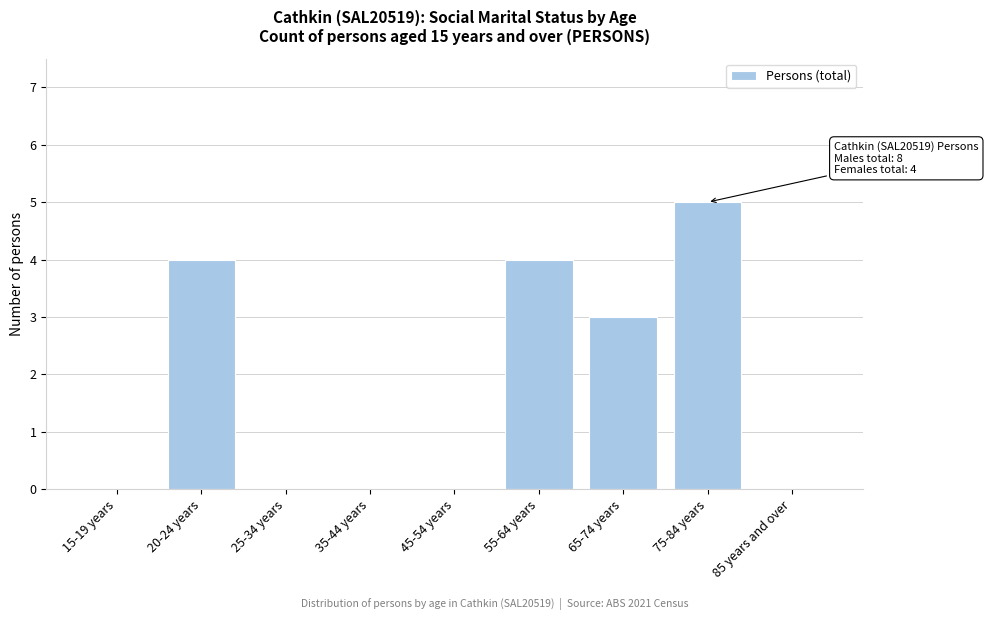

Reading left to right, list all the values displayed in this chart.

15-19 years=0	20-24 years=4	25-34 years=0	35-44 years=0	45-54 years=0	55-64 years=4	65-74 years=3	75-84 years=5	85 years and over=0